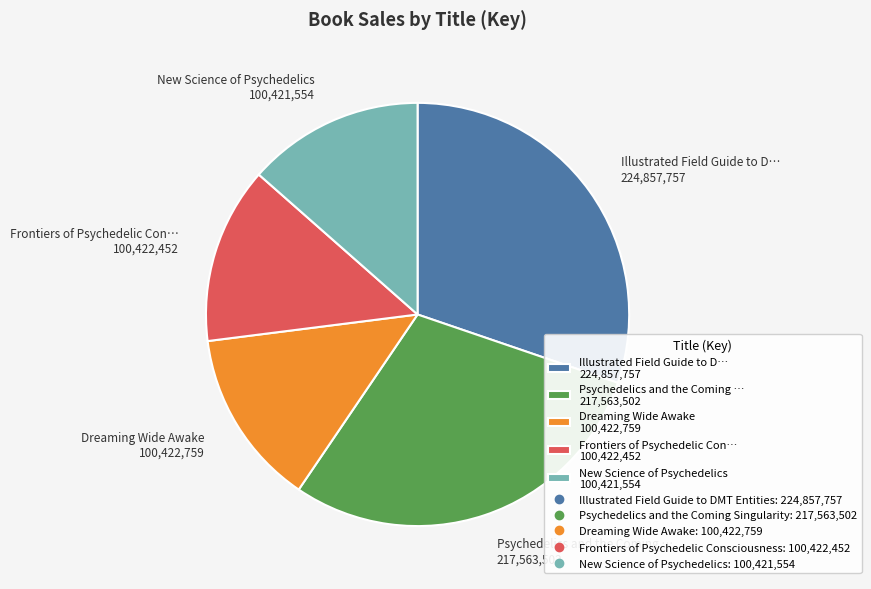

Does Psychedelics and the Coming … 217,563,502 account for over 50% of the chart?

No